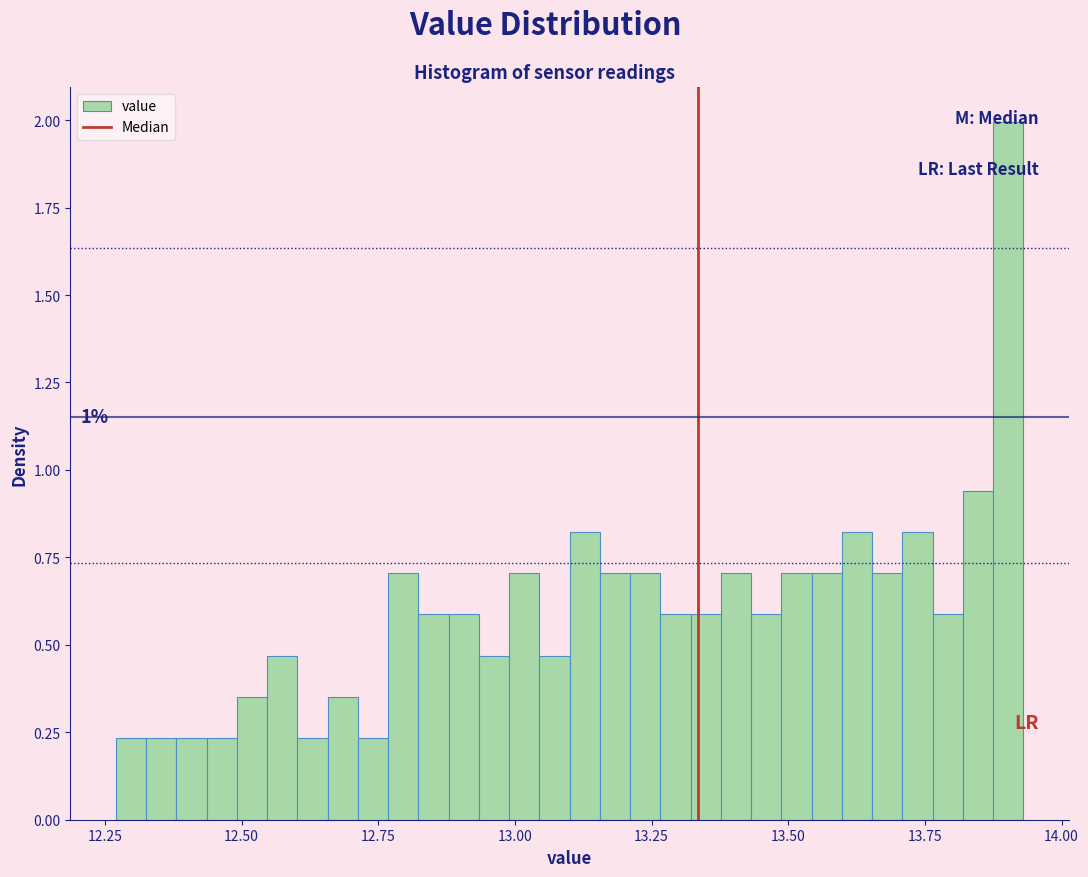

Around what value on the x-axis is the tallest bar? Give the approximate position of its centre, as read against the axis.

13.90